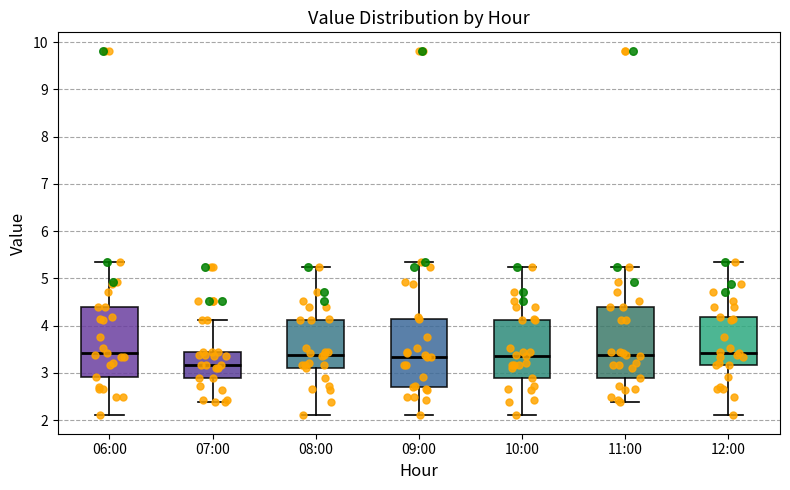

Where does the upper whisker of the box for 10:00 end on the y-axis? The values are not printed on the chart, so give them approximately, as read against the axis.

5.3